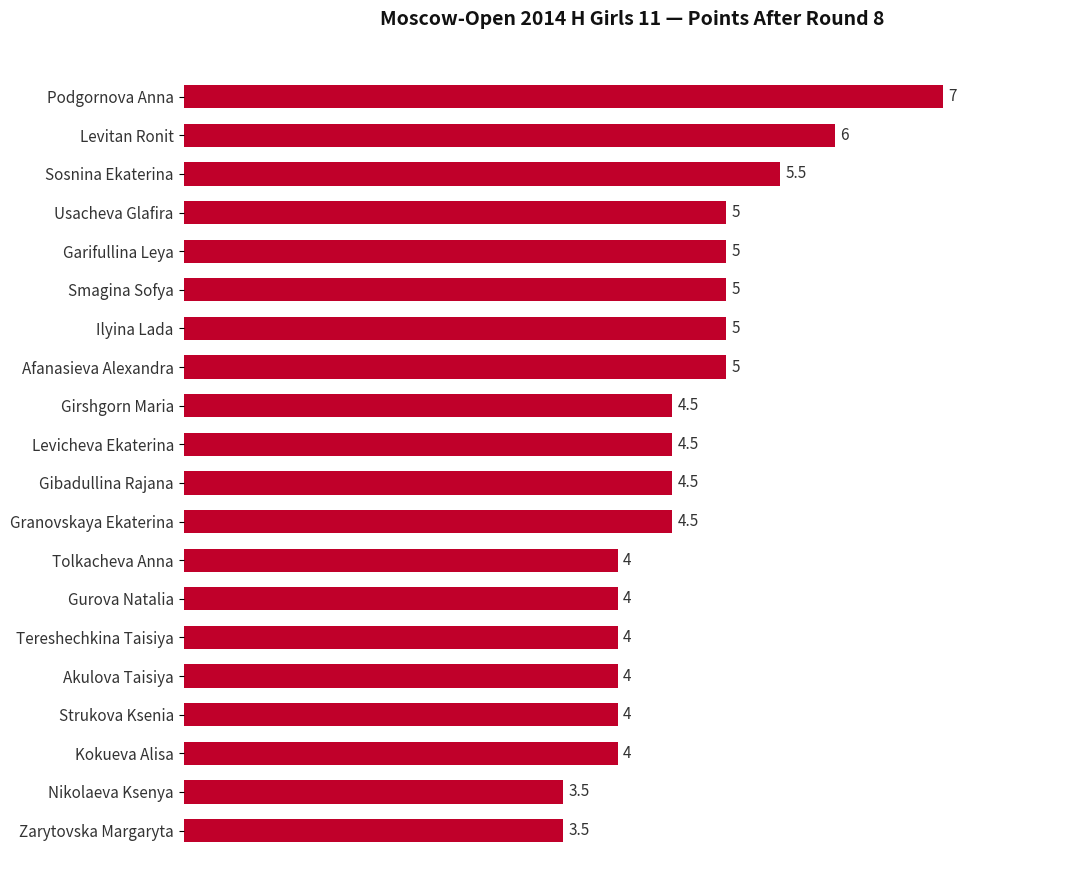

How many values are below 4?

2